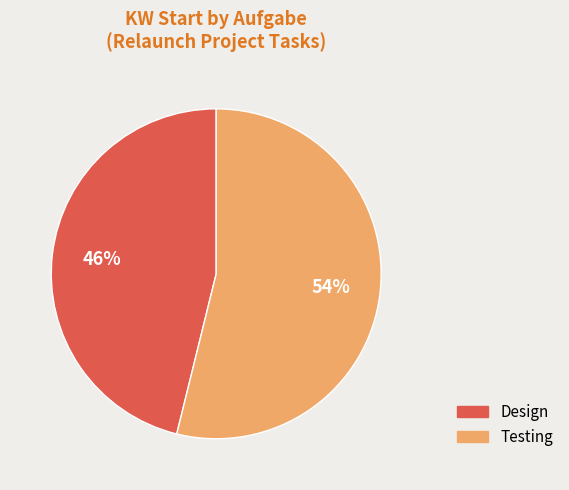

Which slice represents more than half of the pie?

Testing